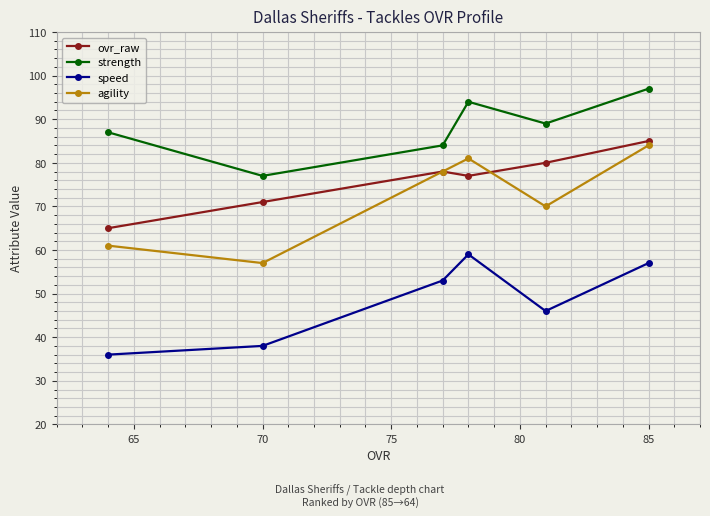

True or false: speed has a value of 83 at 85.

False